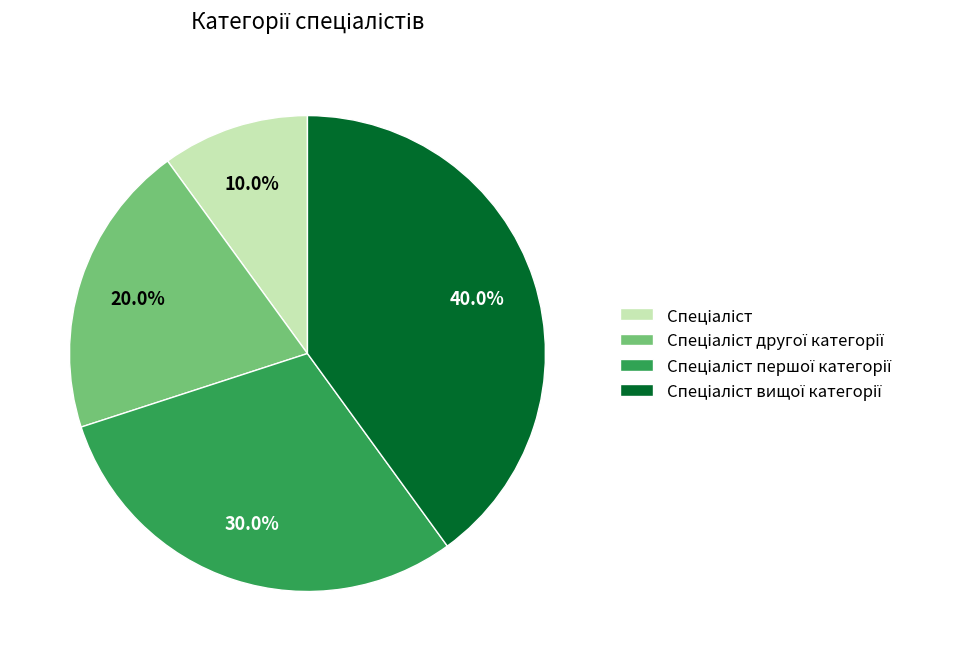

Does any single category account for the majority?

No